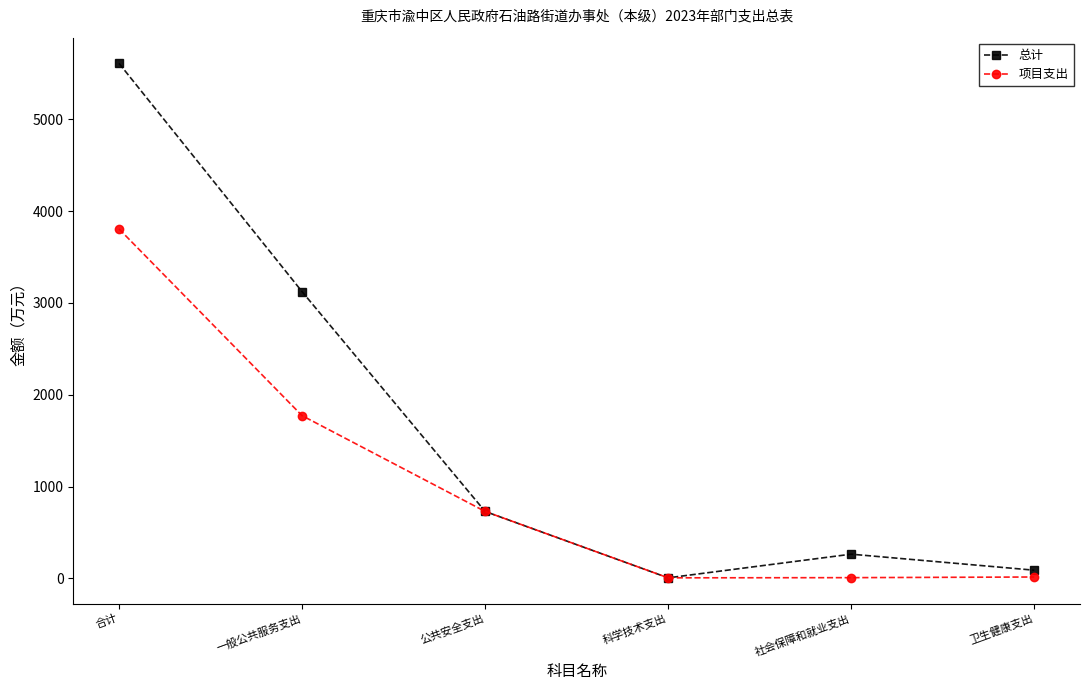

What is the total value across all series at 一般公共服务支出?

4895.5